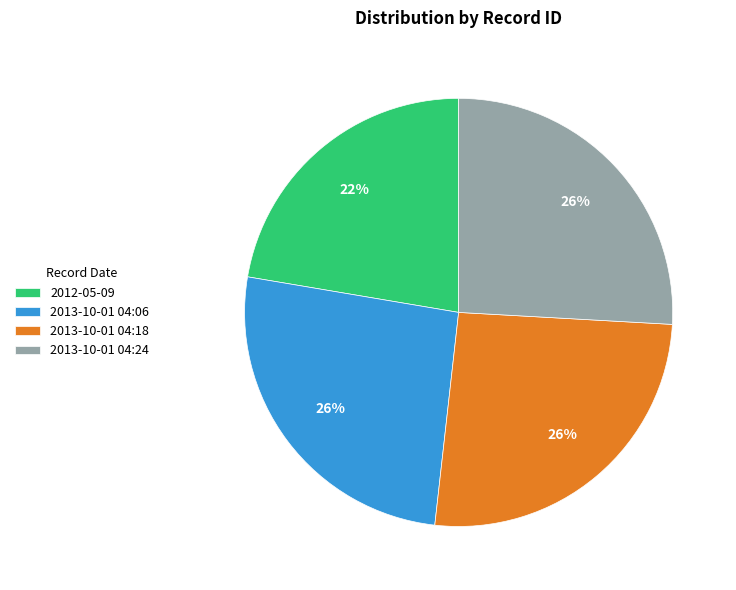

Is 2013-10-01 04:24 the majority of the pie?

No